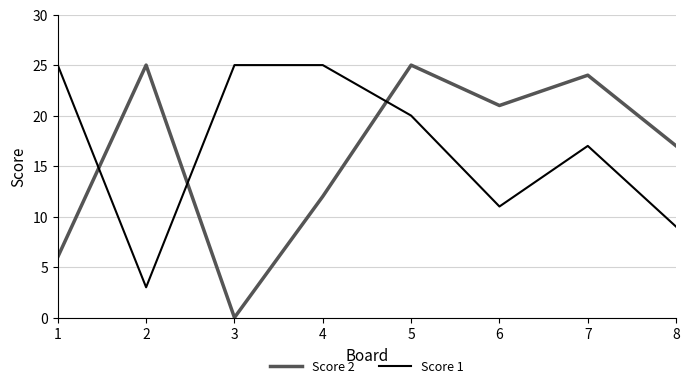

At how many categories does at least one series exceed 8?

8